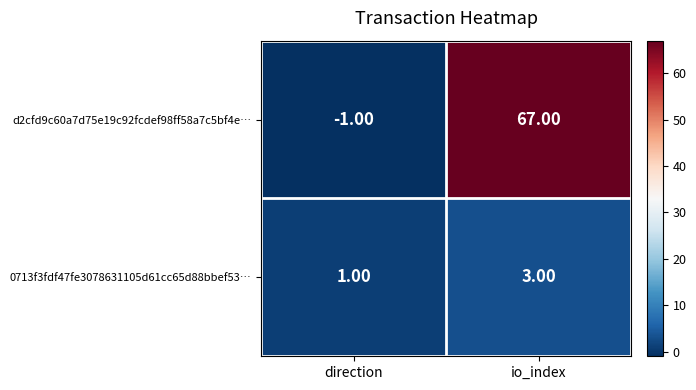

Which label corresponds to the largest value in the chart?

io_index